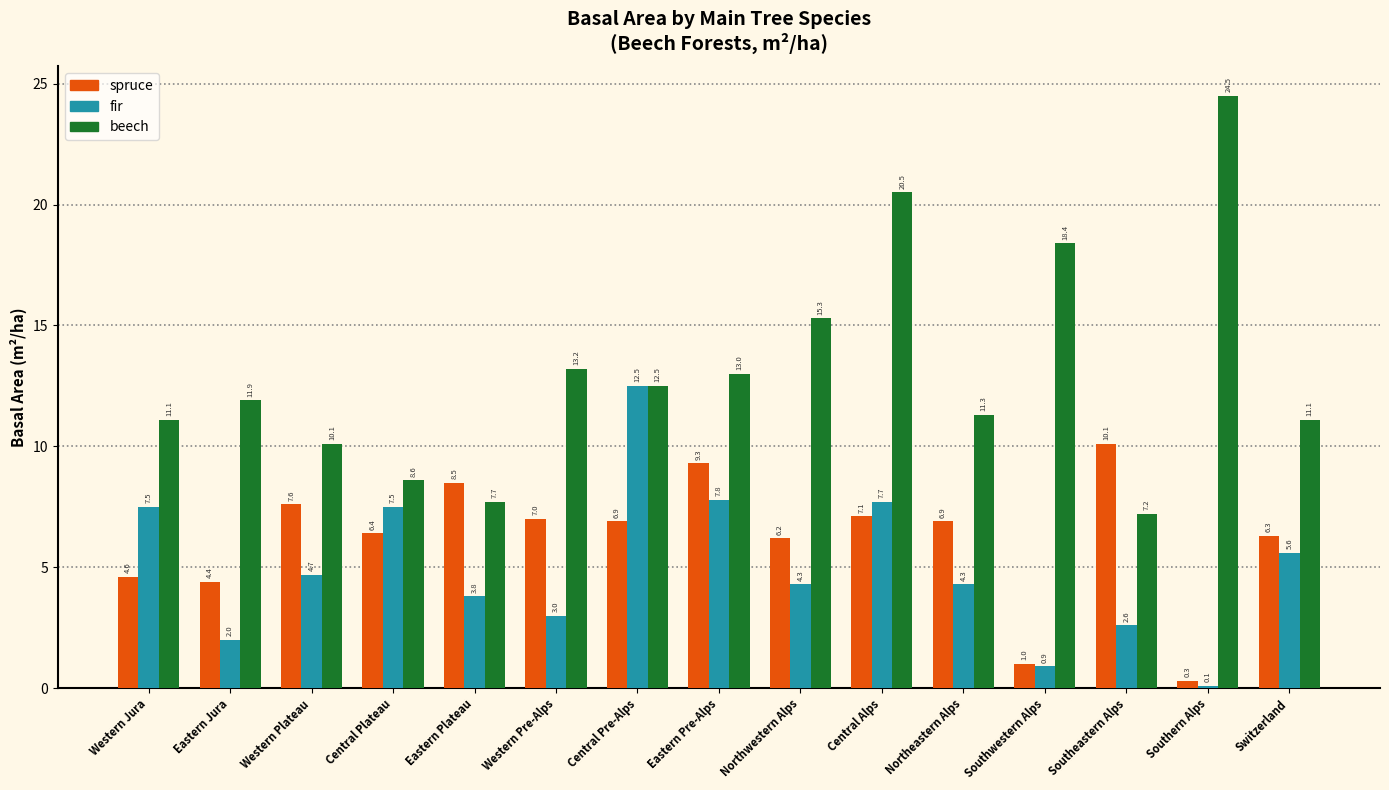

Reading left to right, transcribe all the data shown in this chart.

spruce: 4.6	4.4	7.6	6.4	8.5	7.0	6.9	9.3	6.2	7.1	6.9	1.0	10.1	0.3	6.3
fir: 7.5	2.0	4.7	7.5	3.8	3.0	12.5	7.8	4.3	7.7	4.3	0.9	2.6	0.1	5.6
beech: 11.1	11.9	10.1	8.6	7.7	13.2	12.5	13.0	15.3	20.5	11.3	18.4	7.2	24.5	11.1